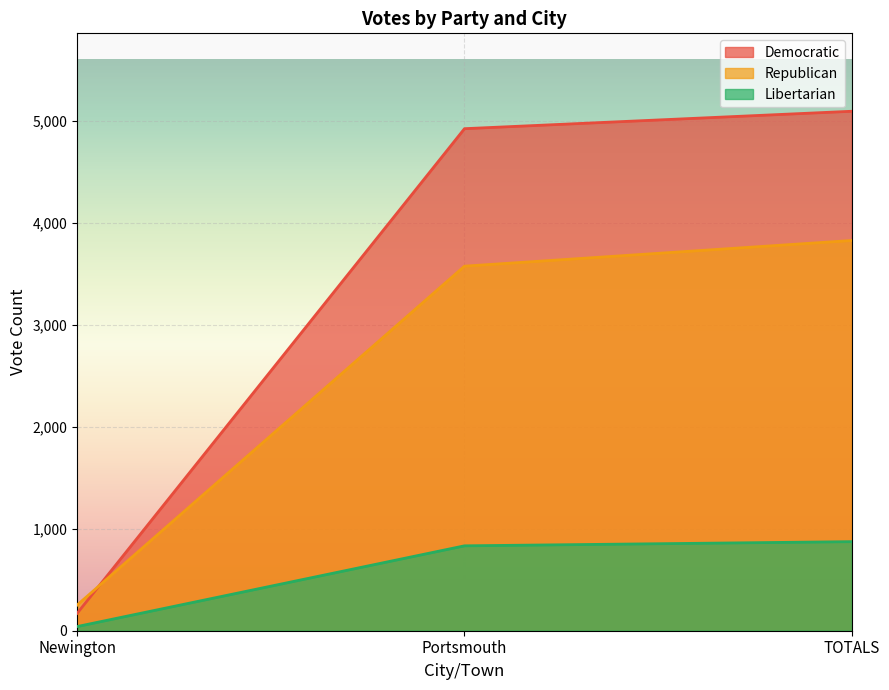

What position from the right is Newington?

3